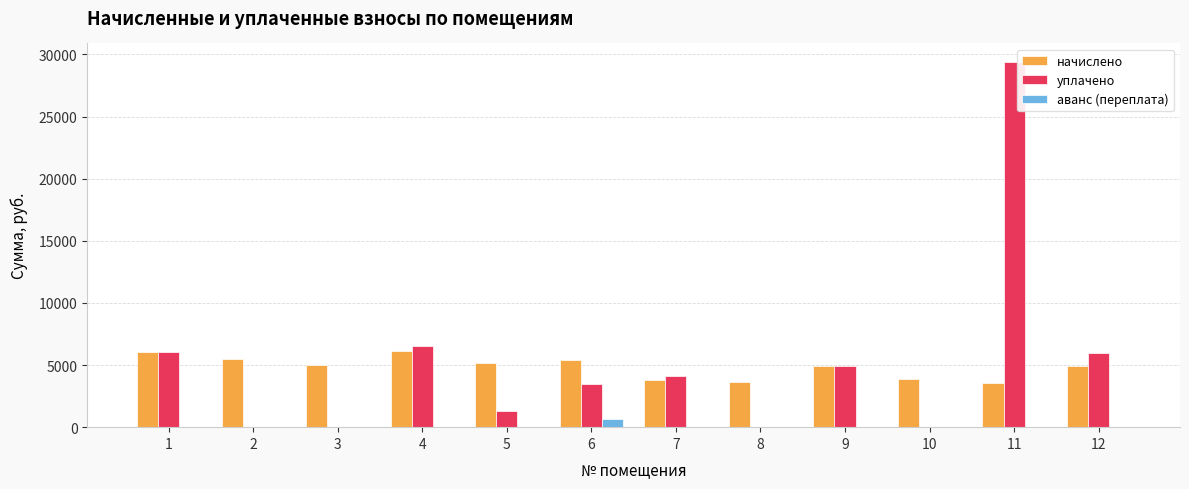

How many categories are shown in the chart?

12